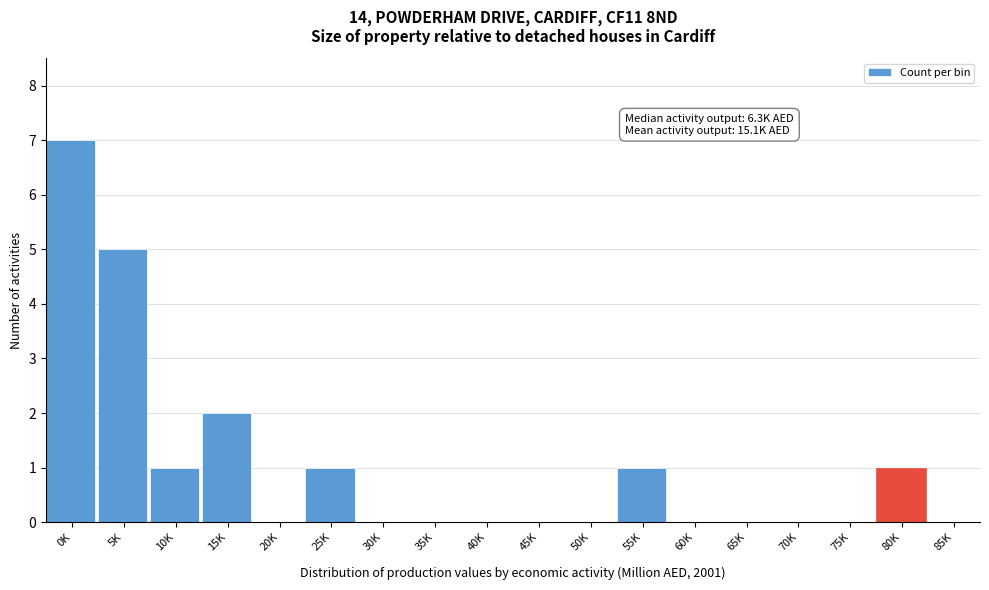

Reading right to left, list all the values displayed in this chart.

85K=0	80K=1	75K=0	70K=0	65K=0	60K=0	55K=1	50K=0	45K=0	40K=0	35K=0	30K=0	25K=1	20K=0	15K=2	10K=1	5K=5	0K=7